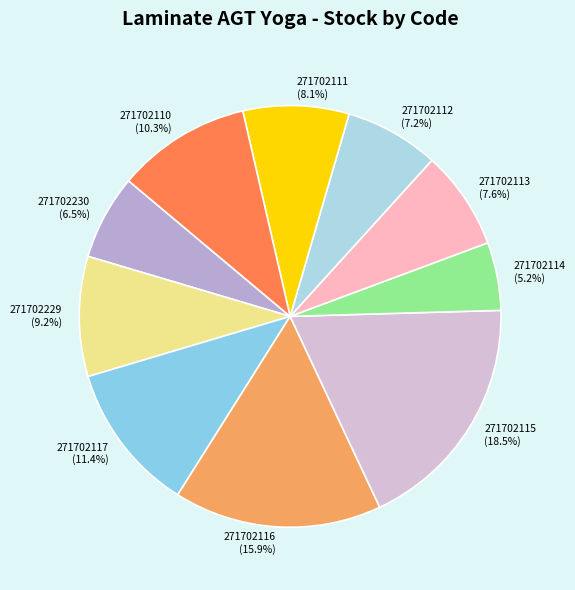

Approximately how many times larger is the value at 271702110 compared to 271702115?

0.6